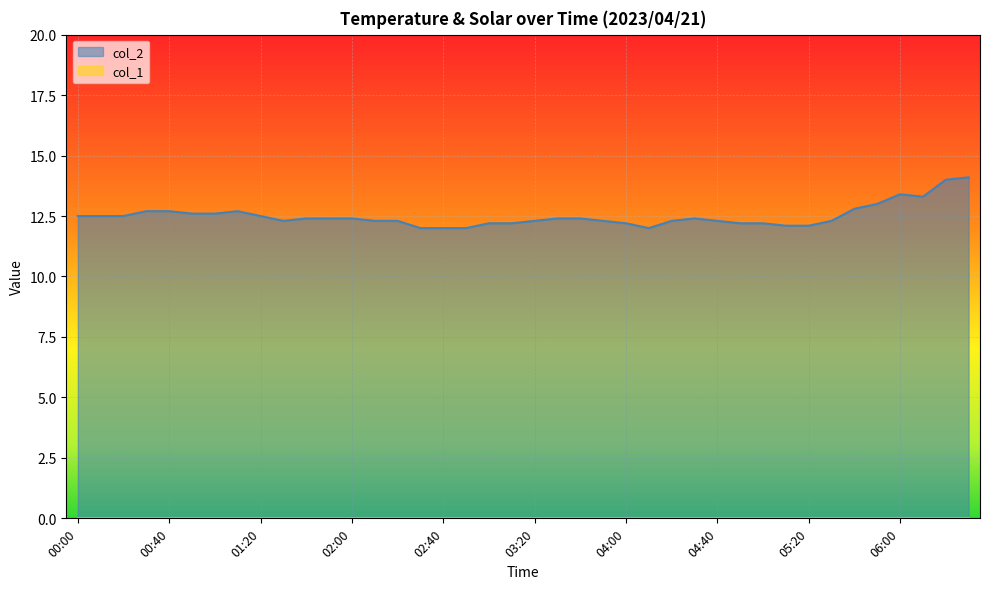

How many interior local peaks (higher than both neighbors) does the data have?

3